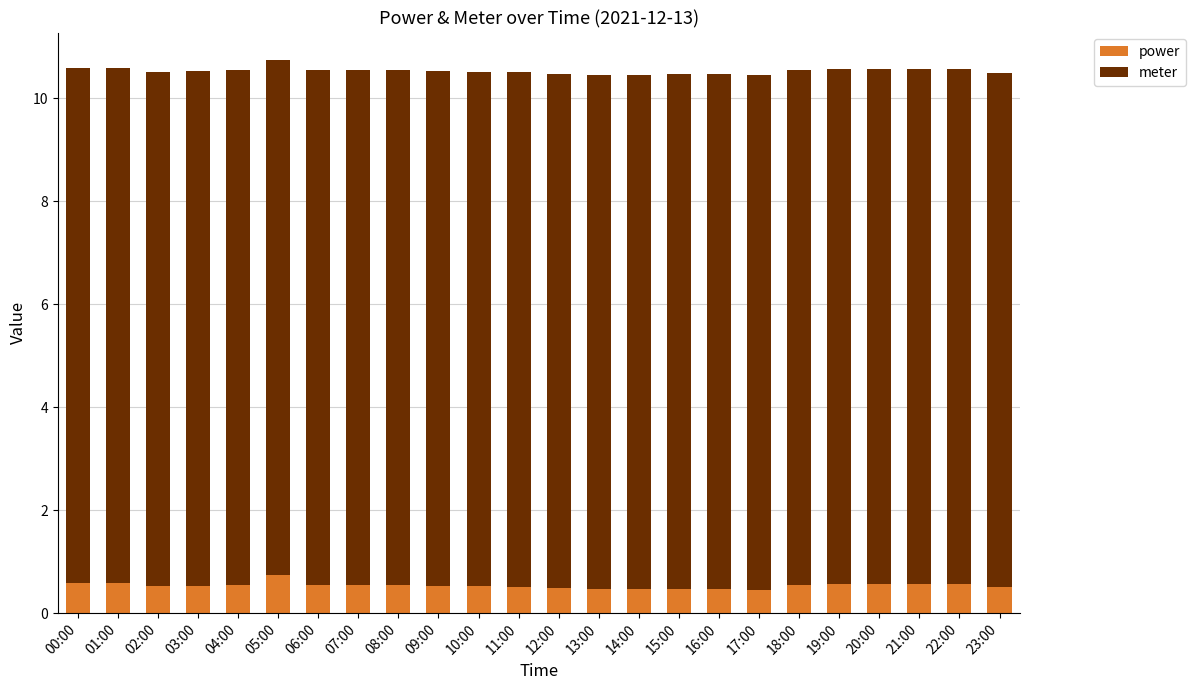

How many bars are there in total?

24